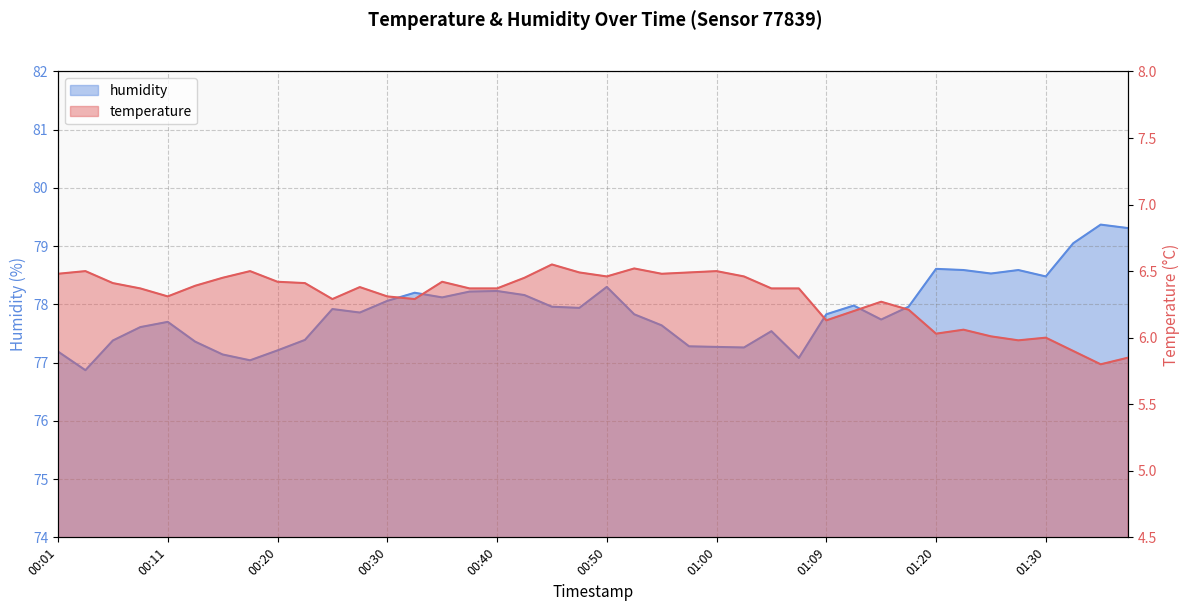

At which category does the chart reach its minimum across all series?

01:34